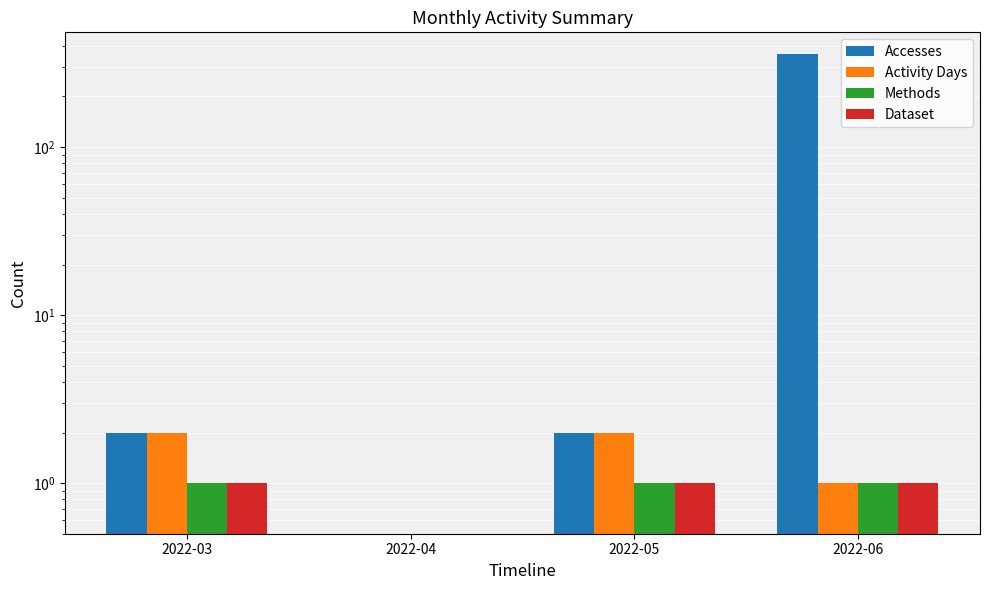

What is the value of the Activity Days bar at the 4th from the left?

1